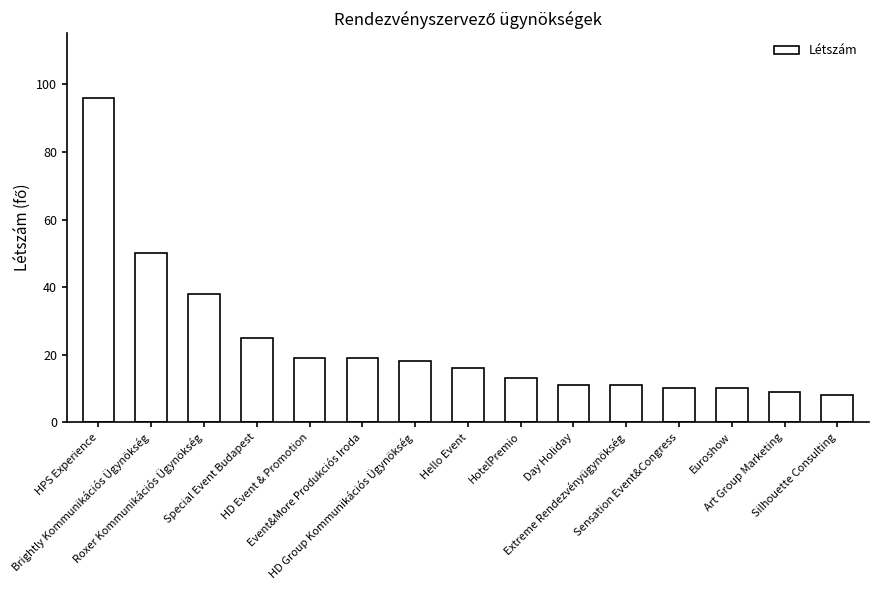

What is the value of the 3rd bar from the left?

38